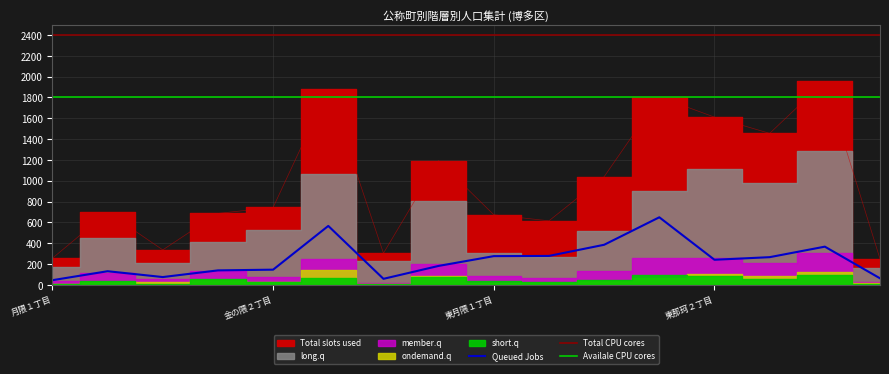

Reading left to right, list all the values displayed in this chart.

Total slots used: 月隈１丁目=256	月隈２丁目=697	月隈３丁目=336	月隈６丁目=686	金の隈２丁目=744	金の隈３丁目=1880	西月隈１・２丁目=304	西月隈３丁目=1193	東月隈１丁目=673	東月隈２丁目=615	東月隈３丁目=1039	東月隈４丁目=1805	東那珂２丁目=1611	東那珂３丁目=1455	半道橋１丁目=1956	半道橋２丁目=250
Queued Jobs: 月隈１丁目=45	月隈２丁目=131	月隈３丁目=75	月隈６丁目=139	金の隈２丁目=146	金の隈３丁目=566	西月隈１・２丁目=58	西月隈３丁目=182	東月隈１丁目=276	東月隈２丁目=278	東月隈３丁目=385	東月隈４丁目=649	東那珂２丁目=241	東那珂３丁目=266	半道橋１丁目=367	半道橋２丁目=63
member.q: 月隈１丁目=37	月隈２丁目=112	月隈３丁目=54	月隈６丁目=134	金の隈２丁目=75	金の隈３丁目=247	西月隈１・２丁目=21	西月隈３丁目=202	東月隈１丁目=89	東月隈２丁目=69	東月隈３丁目=135	東月隈４丁目=257	東那珂２丁目=262	東那珂３丁目=207	半道橋１丁目=308	半道橋２丁目=25
long.q: 月隈１丁目=174	月隈２丁目=454	月隈３丁目=207	月隈６丁目=413	金の隈２丁目=523	金の隈３丁目=1067	西月隈１・２丁目=225	西月隈３丁目=809	東月隈１丁目=308	東月隈２丁目=268	東月隈３丁目=519	東月隈４丁目=899	東那珂２丁目=1108	東那珂３丁目=982	半道橋１丁目=1281	半道橋２丁目=162
ondemand.q: 月隈１丁目=6	月隈２丁目=25	月隈３丁目=23	月隈６丁目=47	金の隈２丁目=24	金の隈３丁目=147	西月隈１・２丁目=7	西月隈３丁目=81	東月隈１丁目=22	東月隈２丁目=19	東月隈３丁目=36	東月隈４丁目=63	東那珂２丁目=102	東那珂３丁目=84	半道橋１丁目=125	半道橋２丁目=15
short.q: 月隈１丁目=13	月隈２丁目=34	月隈３丁目=13	月隈６丁目=56	金の隈２丁目=29	金の隈３丁目=64	西月隈１・２丁目=6	西月隈３丁目=78	東月隈１丁目=33	東月隈２丁目=30	東月隈３丁目=51	東月隈４丁目=90	東那珂２丁目=84	東那珂３丁目=57	半道橋１丁目=98	半道橋２丁目=5